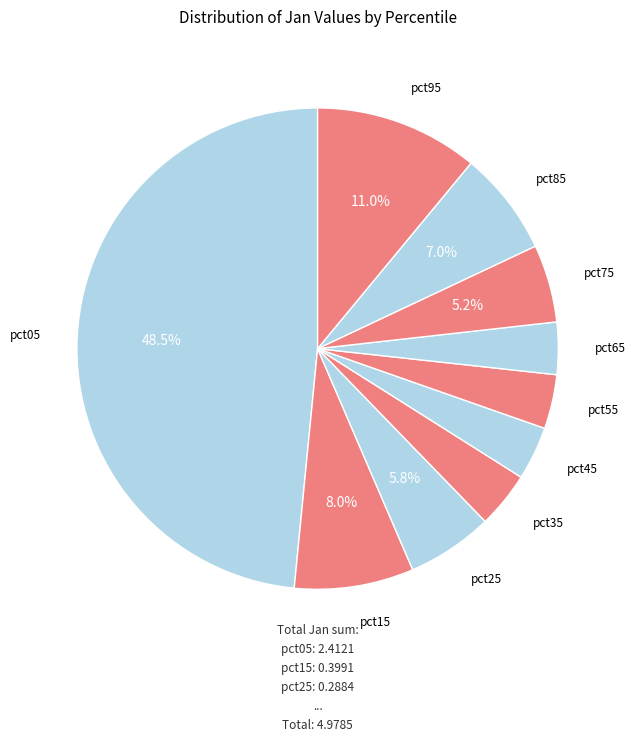

Count the number of slices in the pie.

10